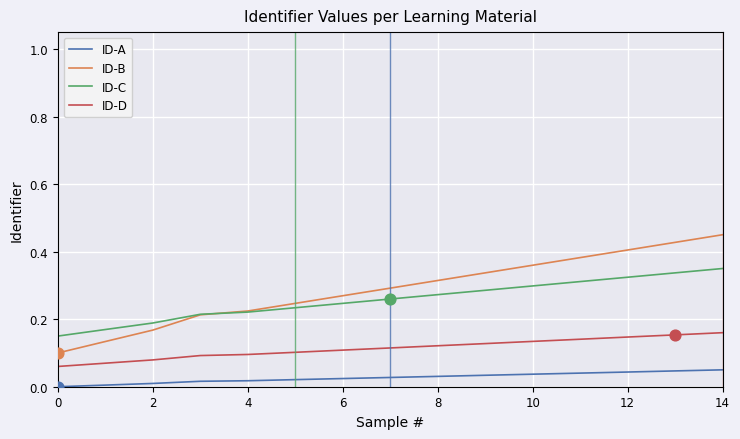

Which series has the largest range (max minus min)?

ID-B